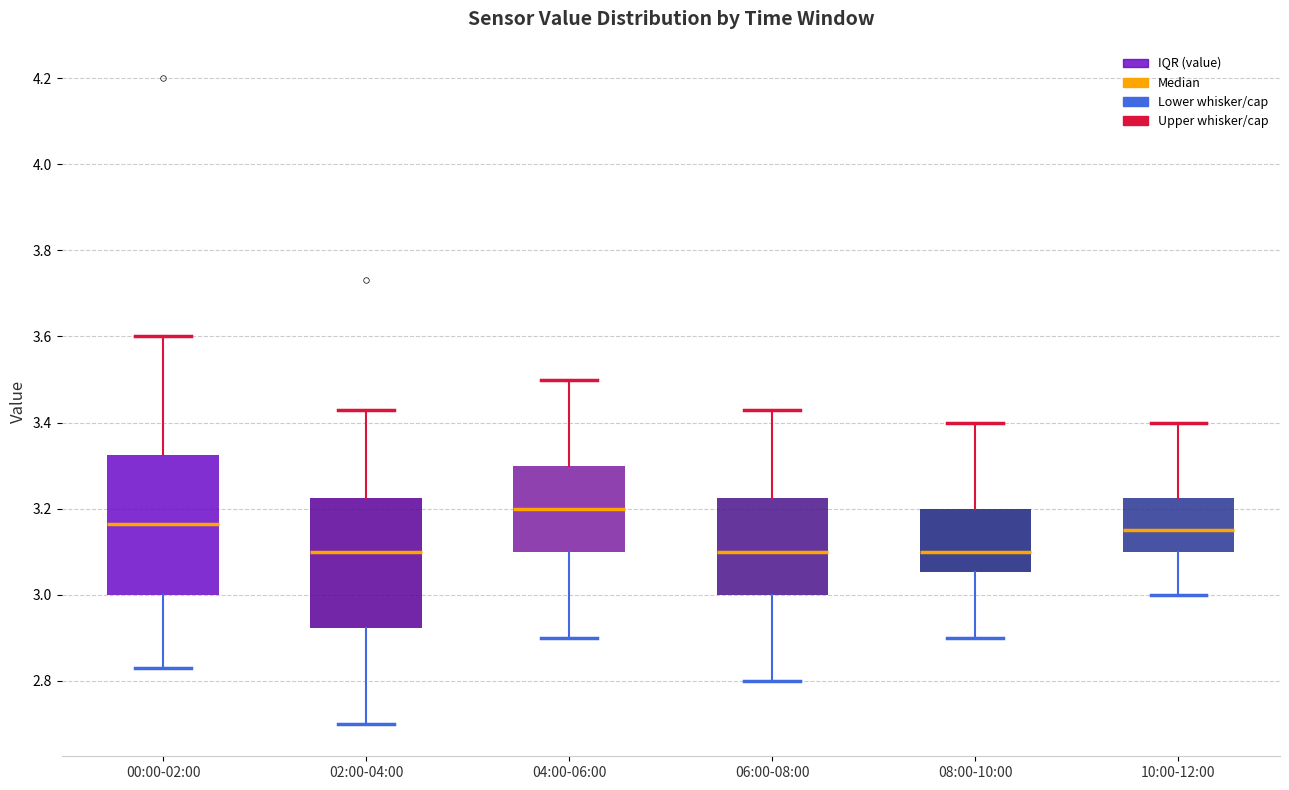

Reading left to right, read every box against the y-axis: the position of its median line, the range the box covers, and the ends of its whiskers. The values are not printed on the chart, so give them approximately, as read against the axis.

00:00-02:00: median 3.16, box 3.00 to 3.32, whiskers 2.84 to 3.60
02:00-04:00: median 3.10, box 2.92 to 3.22, whiskers 2.70 to 3.44
04:00-06:00: median 3.20, box 3.10 to 3.30, whiskers 2.90 to 3.50
06:00-08:00: median 3.10, box 3.00 to 3.22, whiskers 2.80 to 3.44
08:00-10:00: median 3.10, box 3.06 to 3.20, whiskers 2.90 to 3.40
10:00-12:00: median 3.16, box 3.10 to 3.22, whiskers 3.00 to 3.40